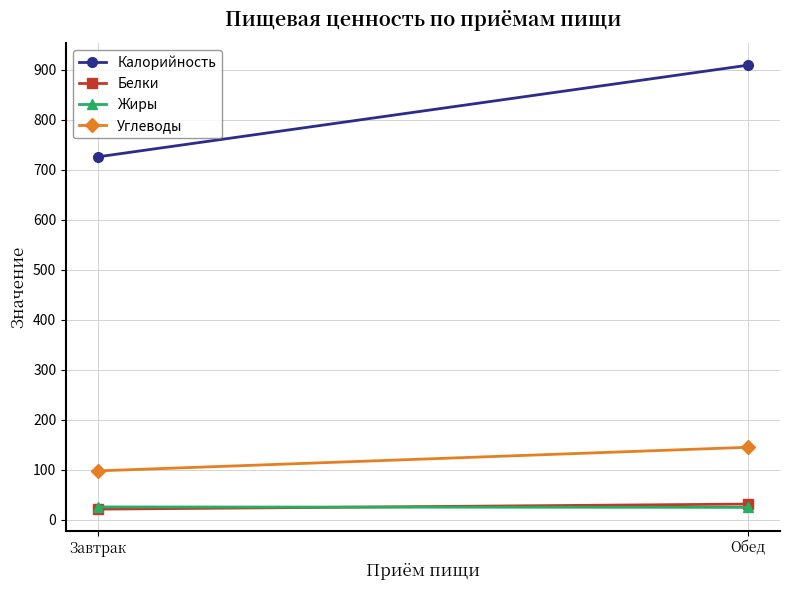

What are all the series names shown in the legend?

Калорийность, Белки, Жиры, Углеводы